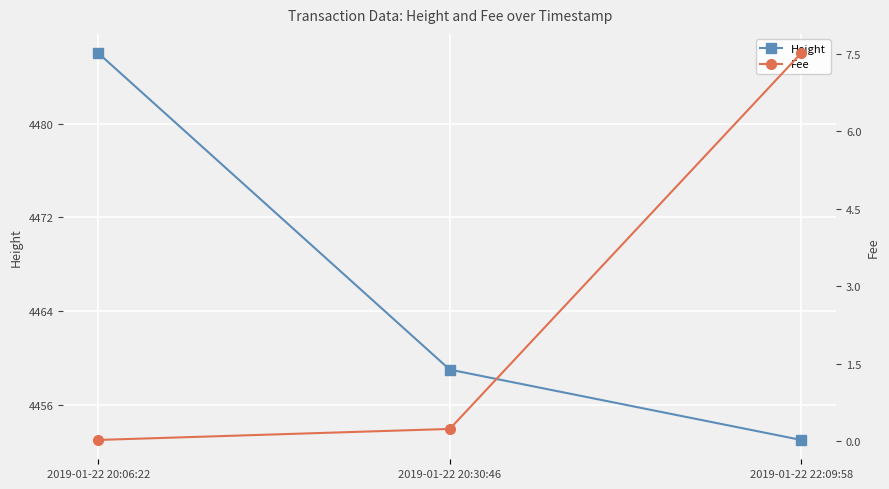

What is the sum of the Height values at 2019-01-22 20:30:46 and 2019-01-22 20:06:22?

8945